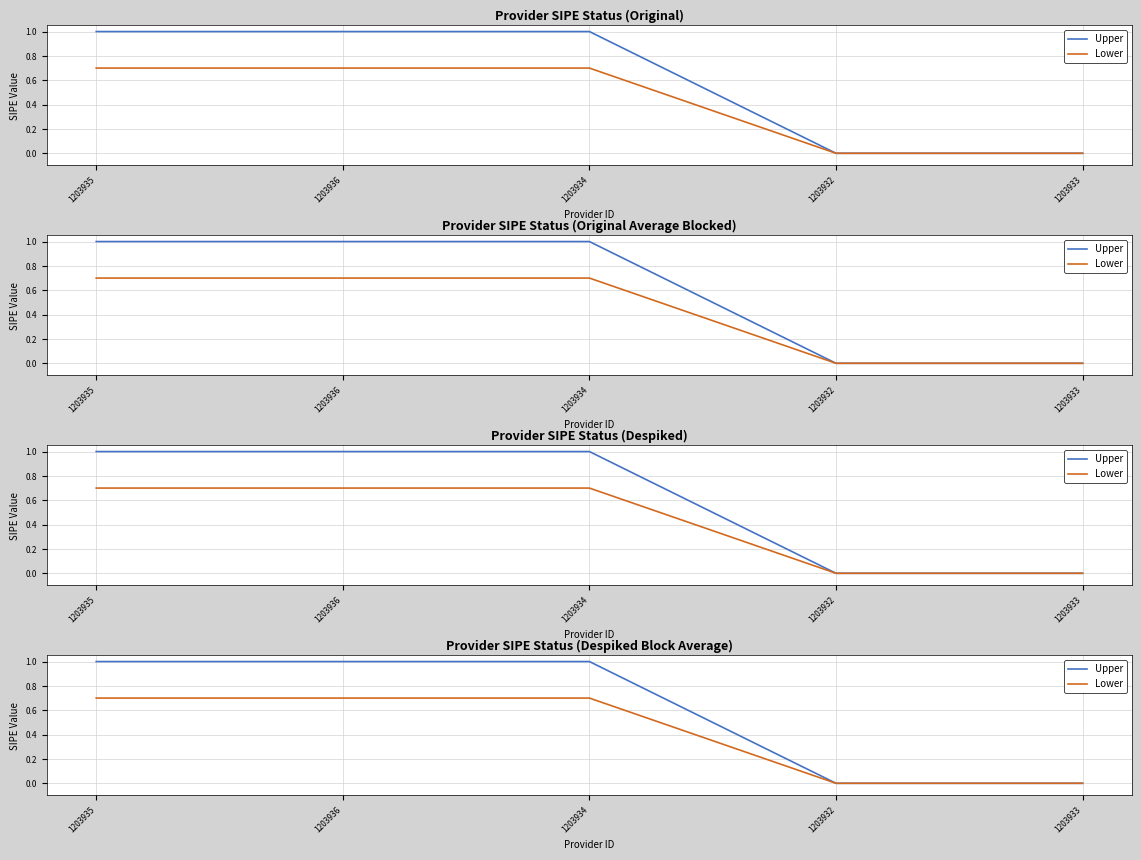

What is the maximum value shown in the chart?

1.0